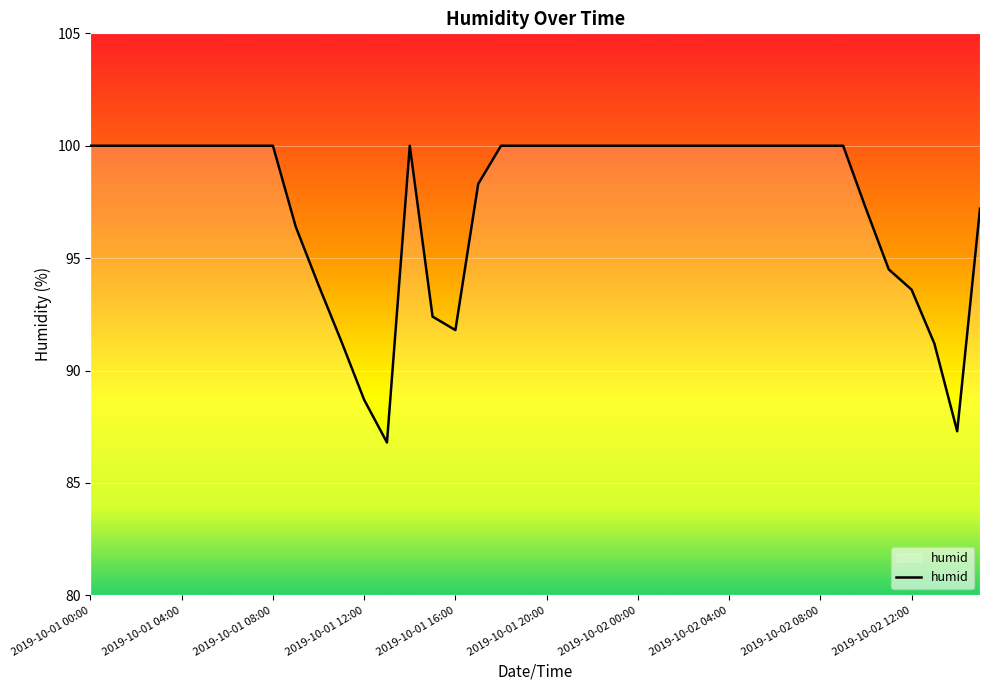

What is the difference between the maximum and minimum values?

13.2